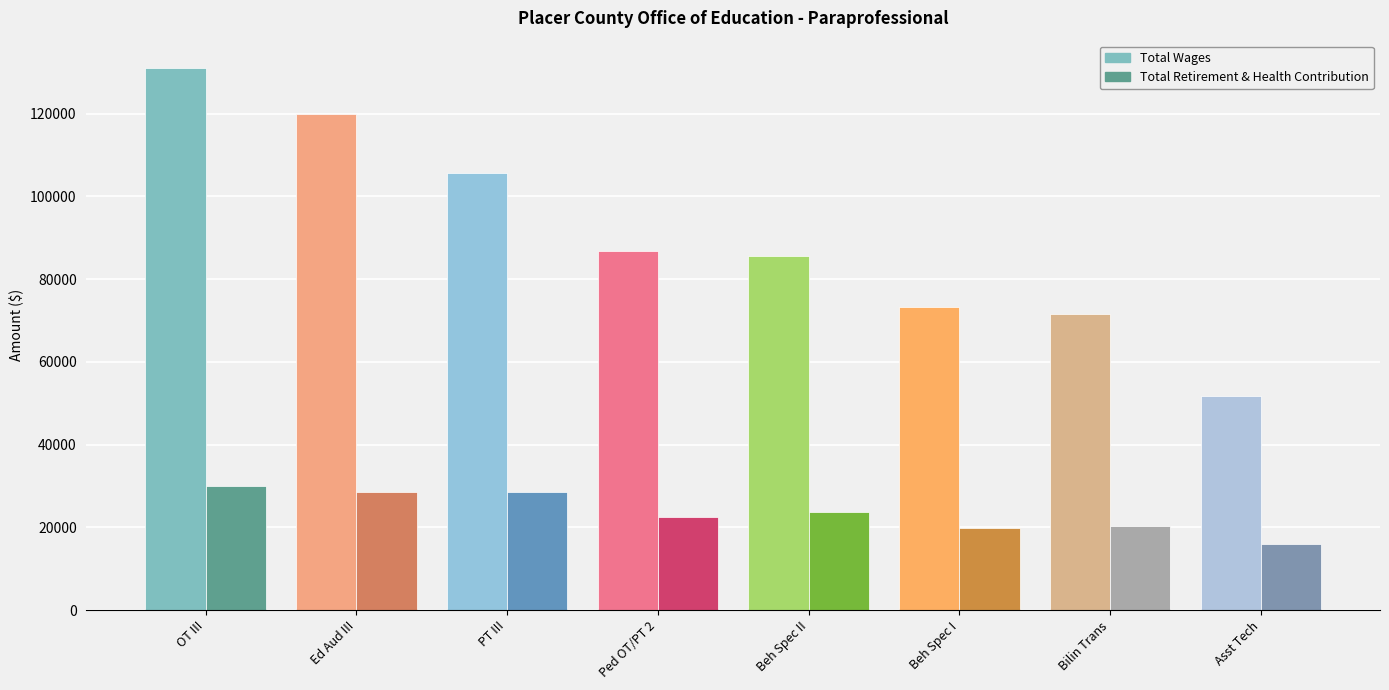

What are all the series names shown in the legend?

Total Wages, Total Retirement & Health Contribution